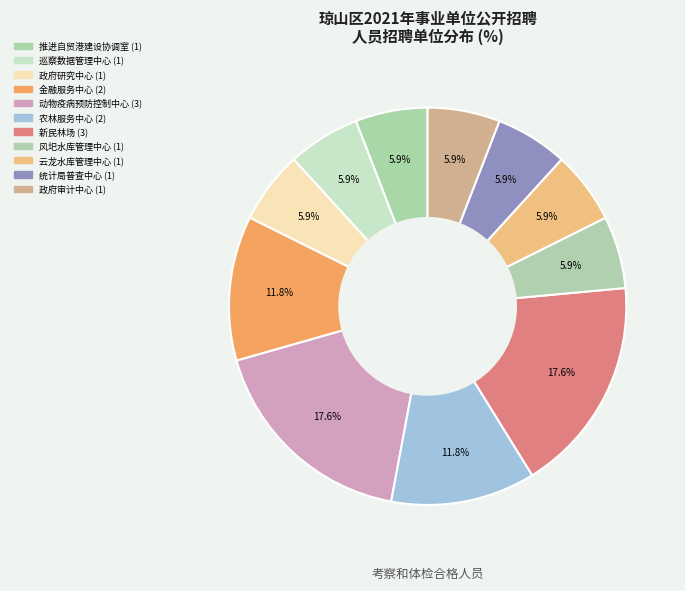

To the nearest percent, what is the average slice percentage?

9%